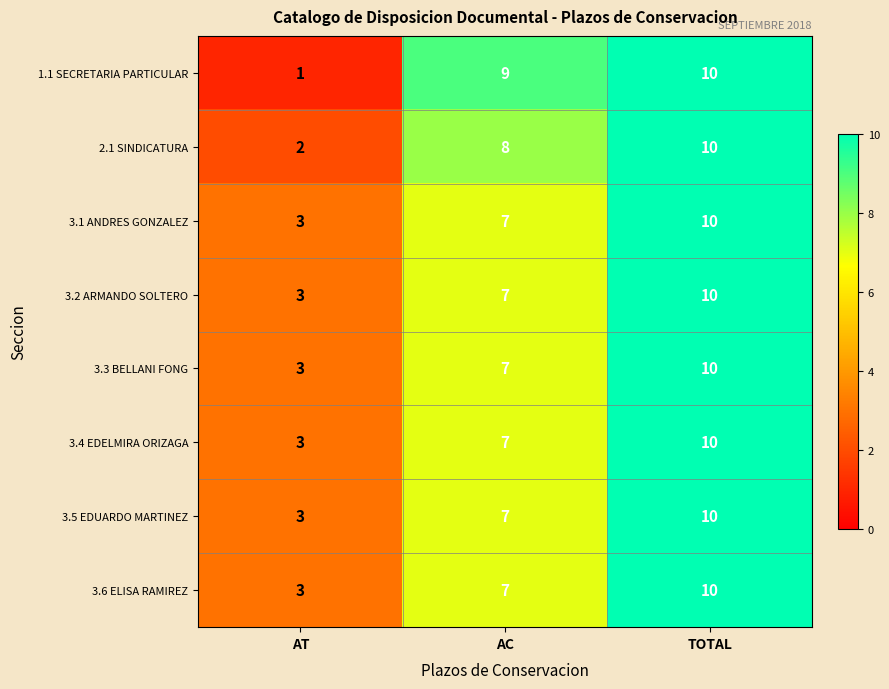

At which label is 3.2 ARMANDO SOLTERO closest to 6?

AC